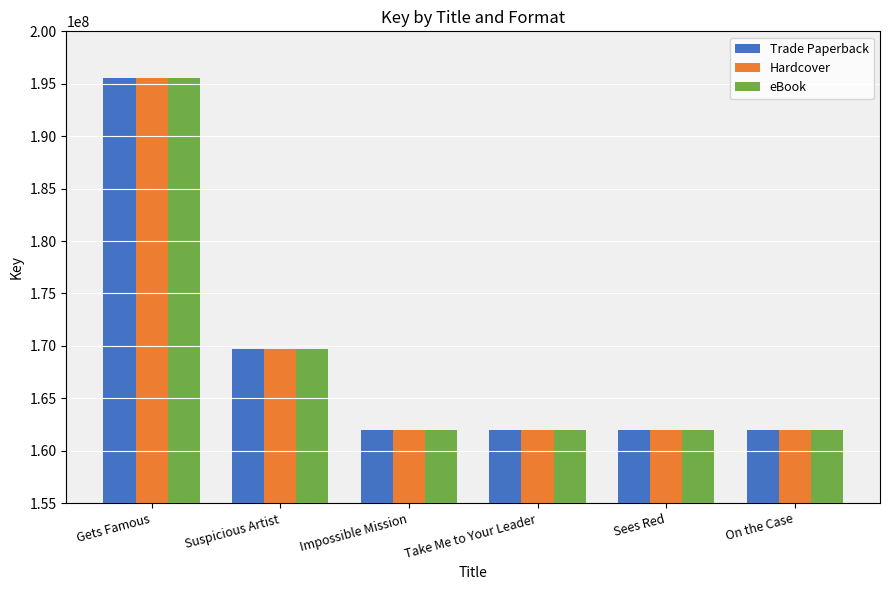

At which category is the sum across all series the highest?

Gets Famous